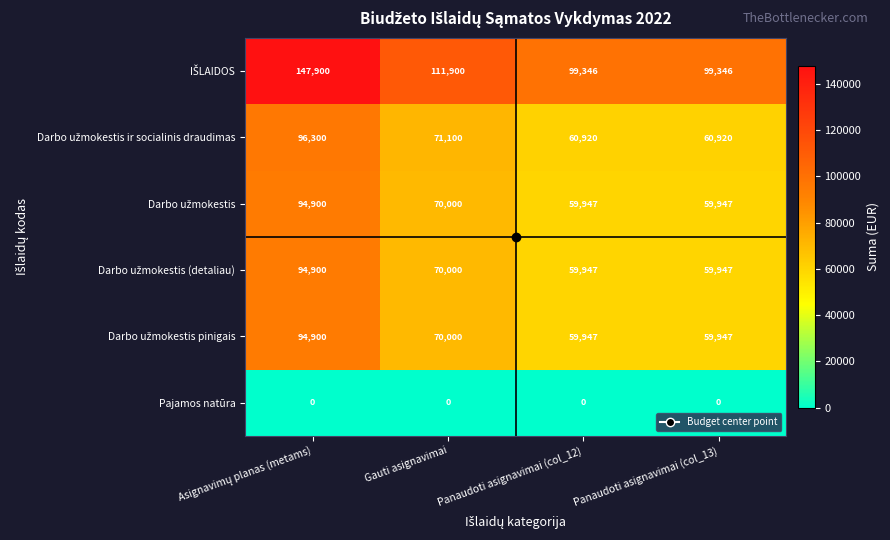

At how many categories does at least one series exceed 99138?

4